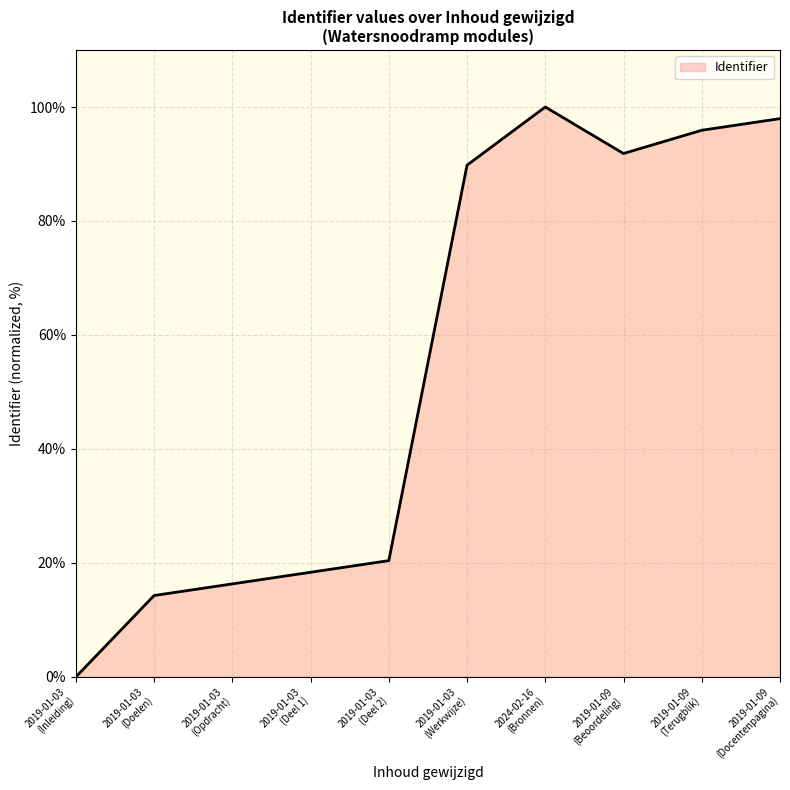

What is the difference between the maximum and minimum values?

100.0